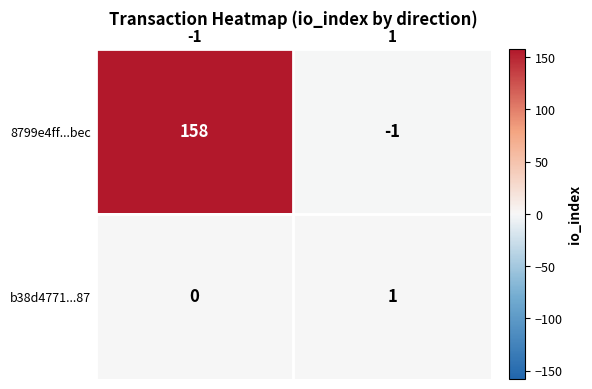

What is the greatest value displayed?

158